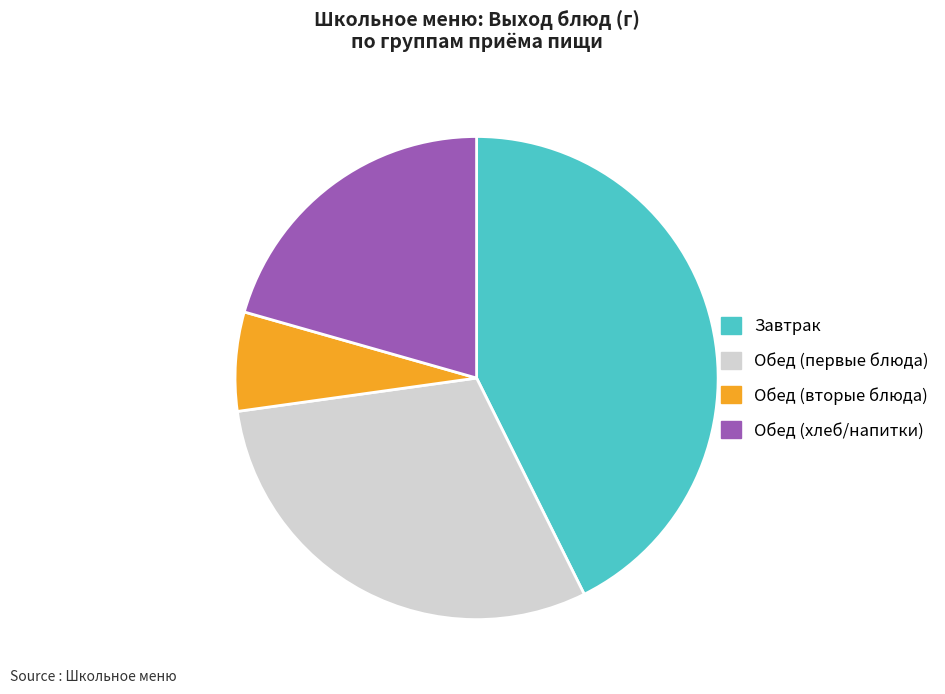

Does Обед (хлеб/напитки) account for over 50% of the chart?

No